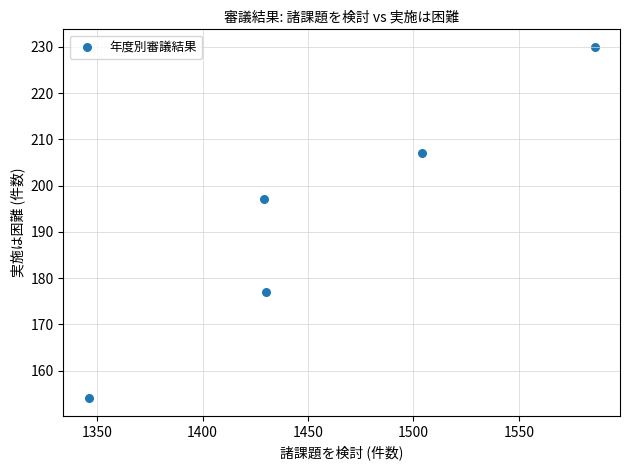

What Y value in the scatter plot is closest to 192?

197